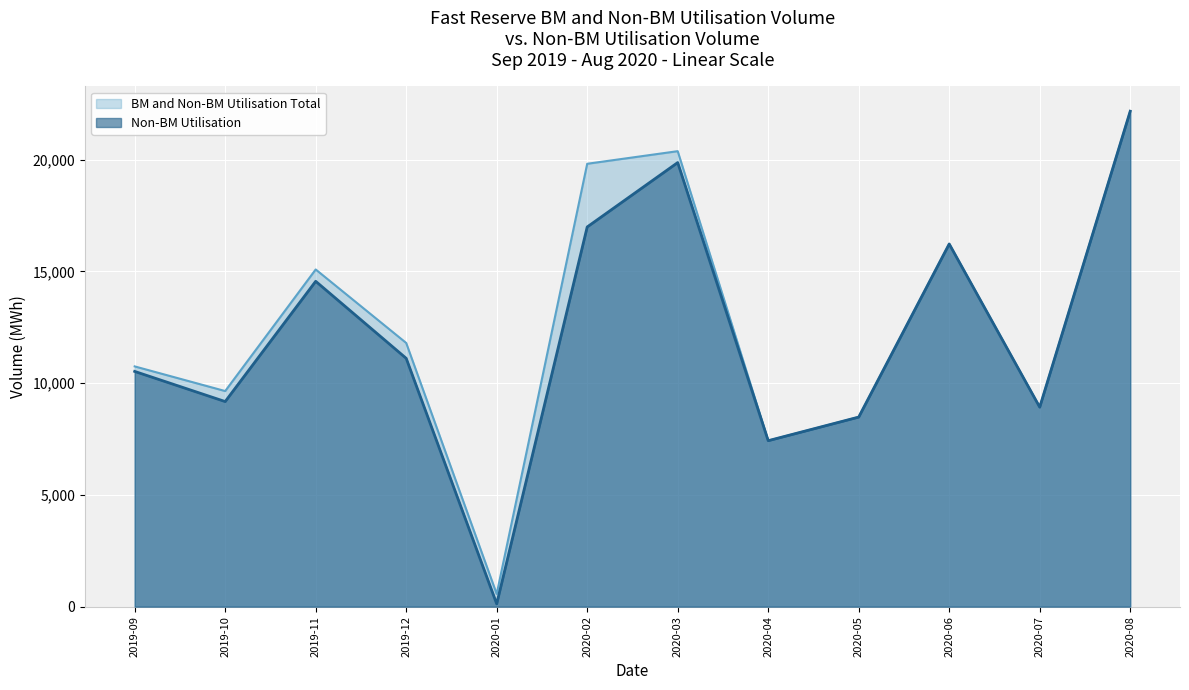

What is the highest value of the BM Utilisation series?

22165.9